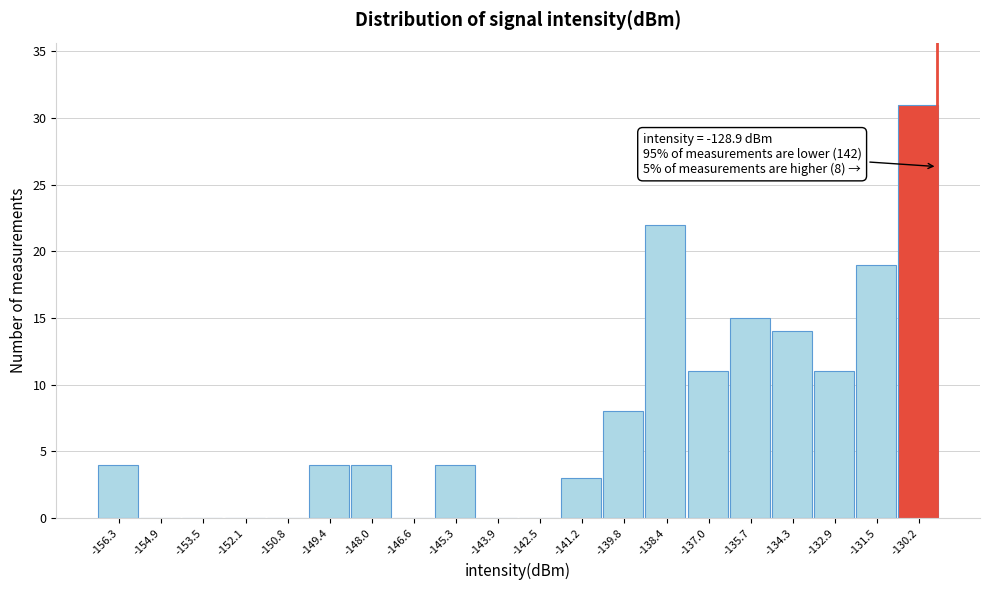

Reading left to right, what are all the values shown in this chart?

-156.3=4	-154.9=0	-153.5=0	-152.1=0	-150.8=0	-149.4=4	-148.0=4	-146.6=0	-145.3=4	-143.9=0	-142.5=0	-141.2=3	-139.8=8	-138.4=22	-137.0=11	-135.7=15	-134.3=14	-132.9=11	-131.5=19	-130.2=31